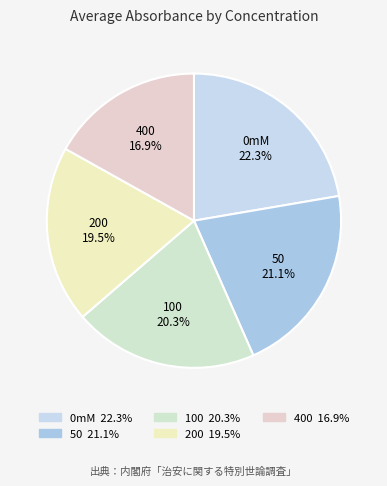

What percentage is the 400 slice, to the nearest percent?

17%